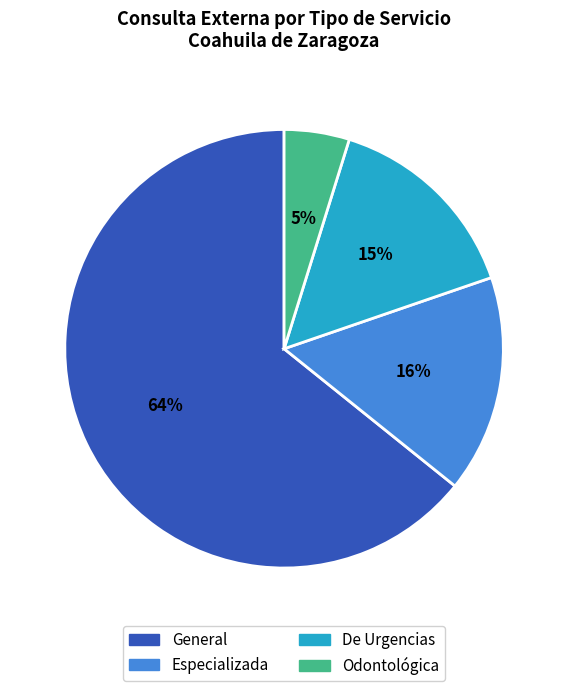

Rank the categories by value from highest to lowest.

General, Especializada, De Urgencias, Odontológica